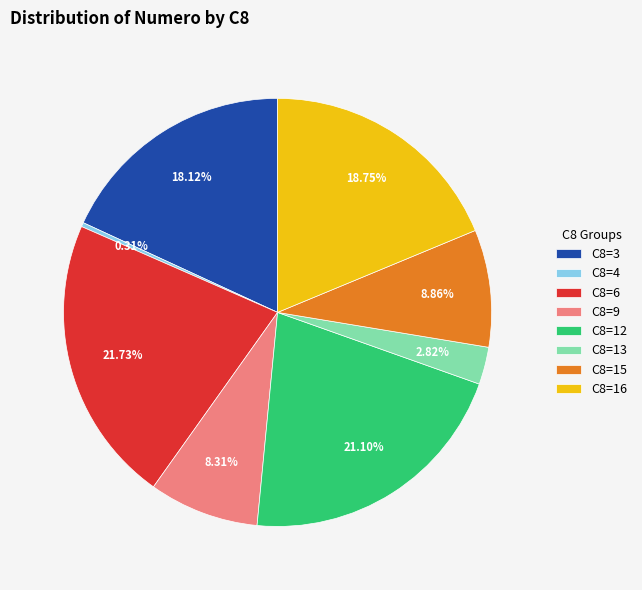

What is the ratio of the value at C8=12 to the value at C8=16?

1.1